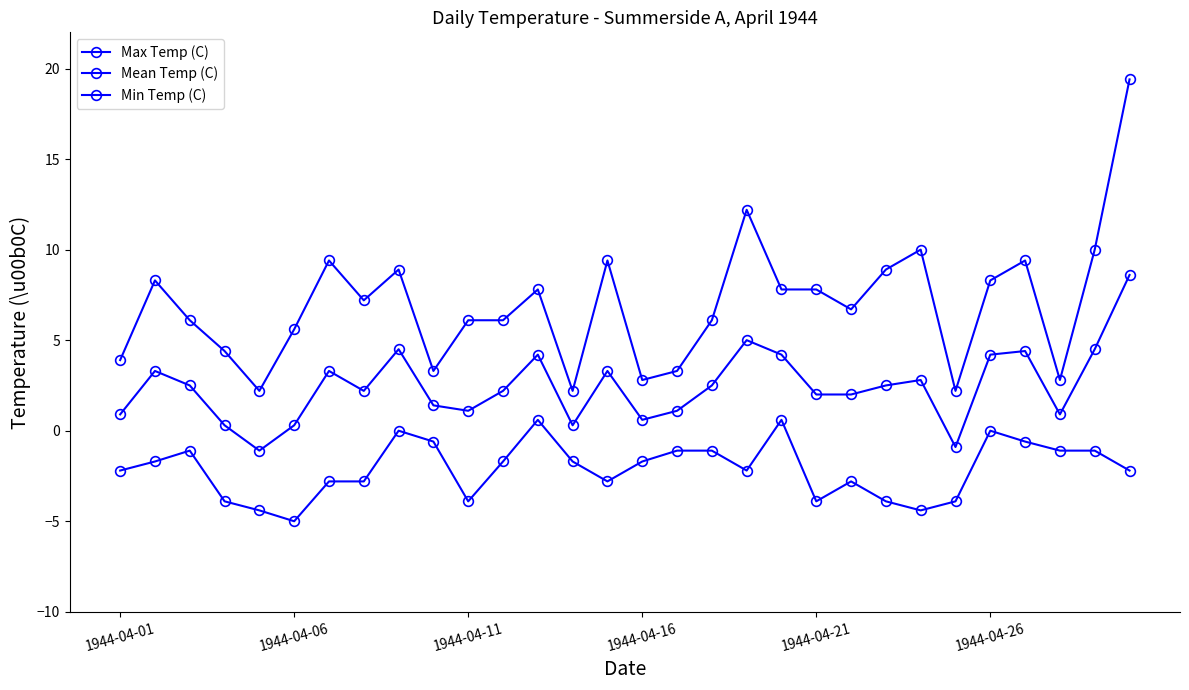

How many lines are shown in the chart?

3